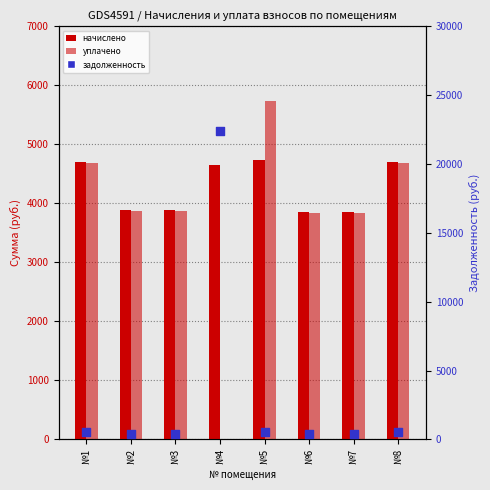

What is the total value across all series at №8?

9900.2